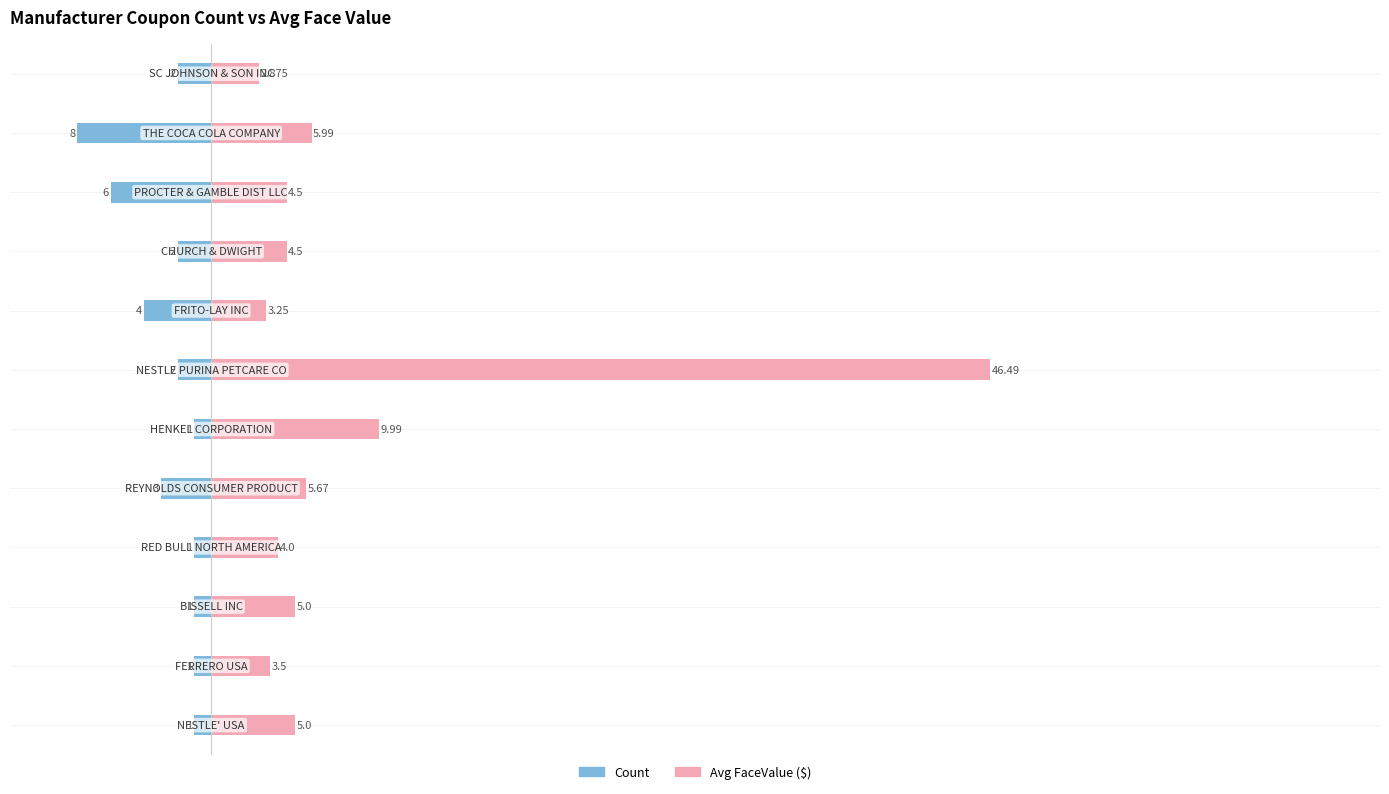

What is the difference between the maximum and minimum values in the Avg FaceValue series?

43.6